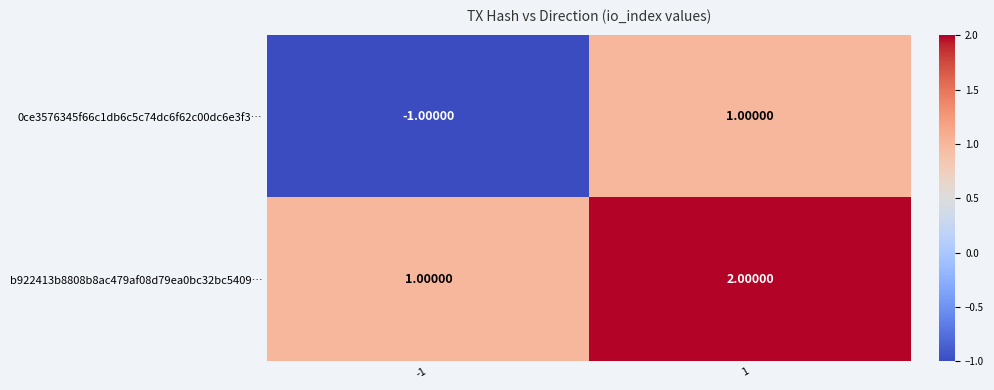

At which category is the sum across all series the highest?

1